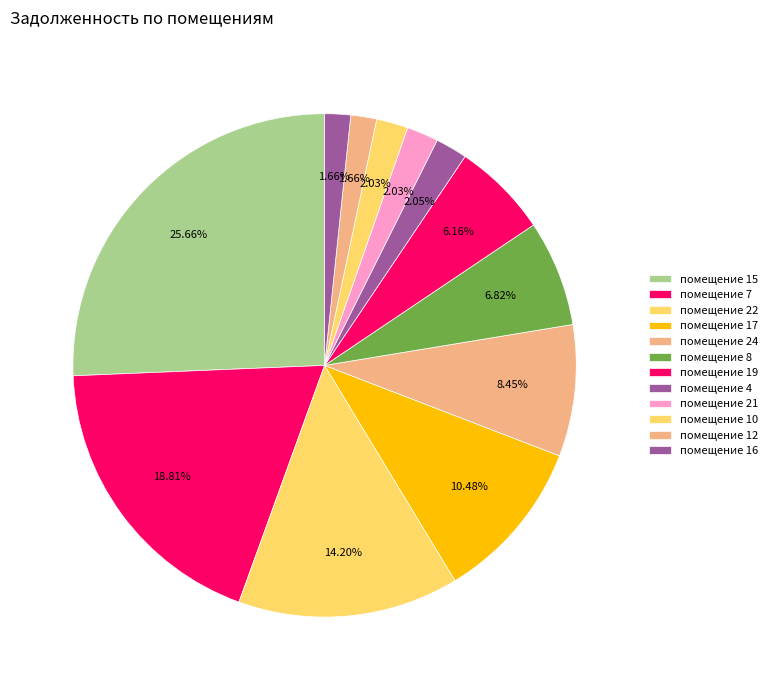

How many slices are in this pie chart?

12